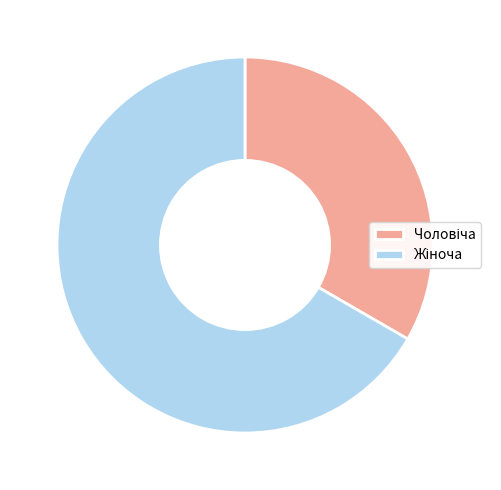

Is there any slice that represents more than half of the pie?

Yes